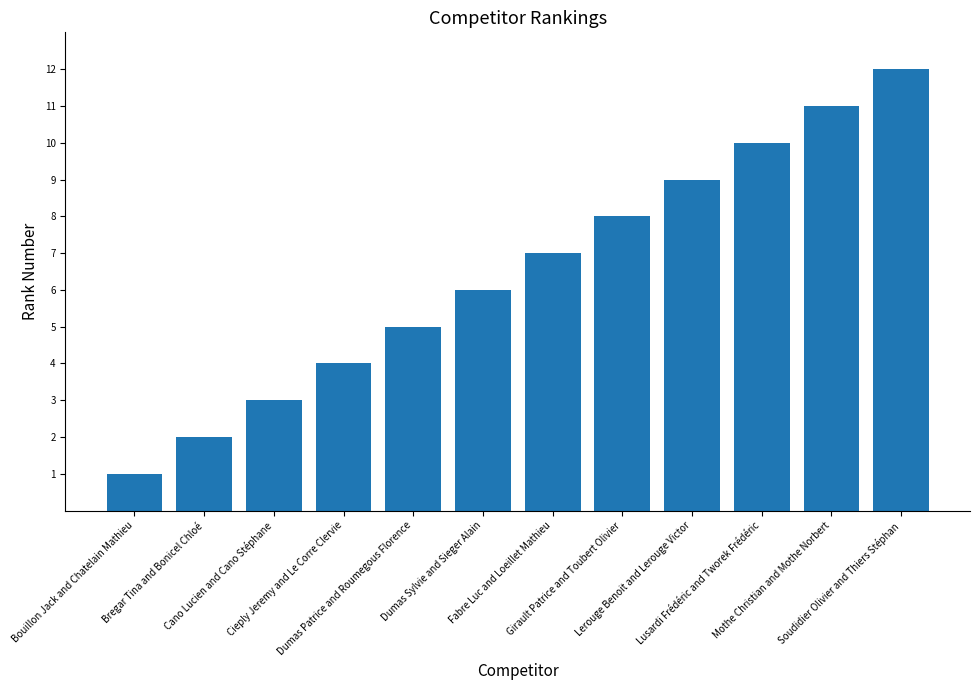

What is the maximum value shown in the chart?

12